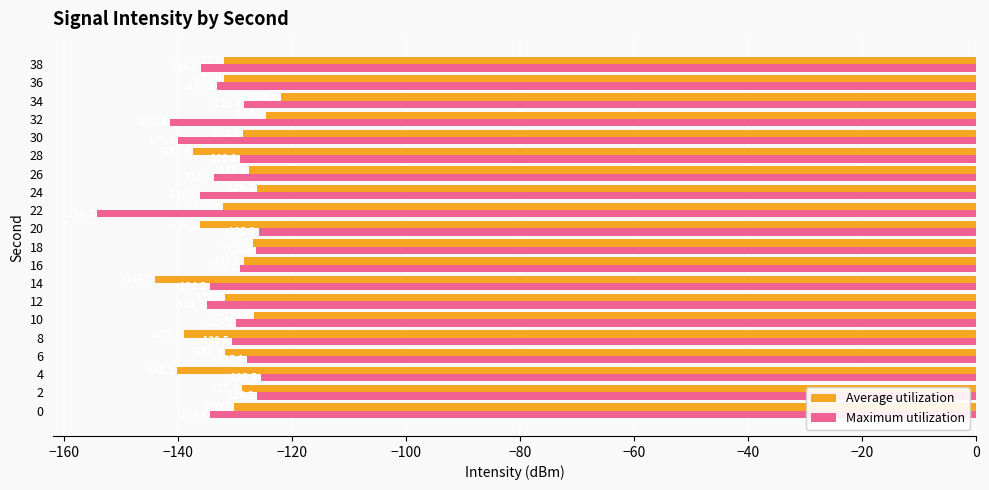

What value does the Average utilization series have at 14?

-144.0